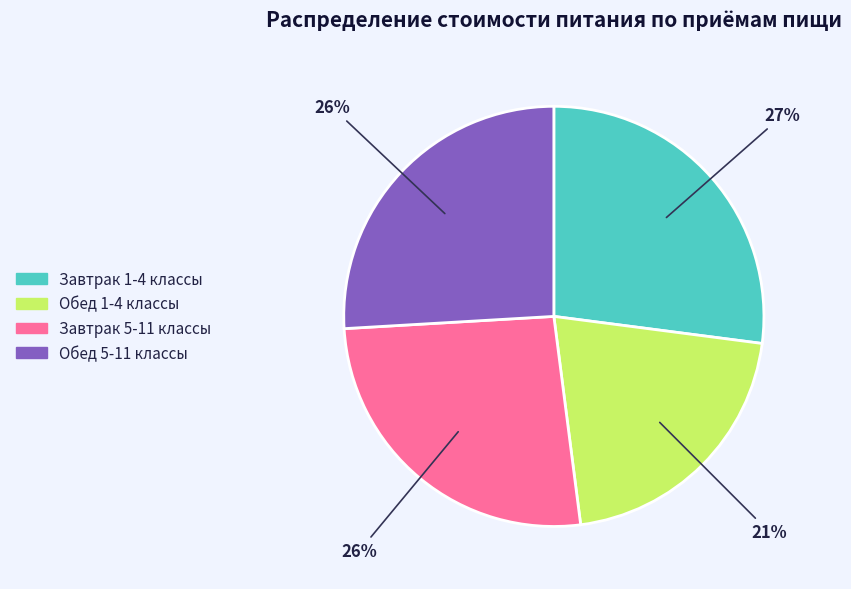

True or false: Обед 5-11 классы accounts for 26% of the total.

True